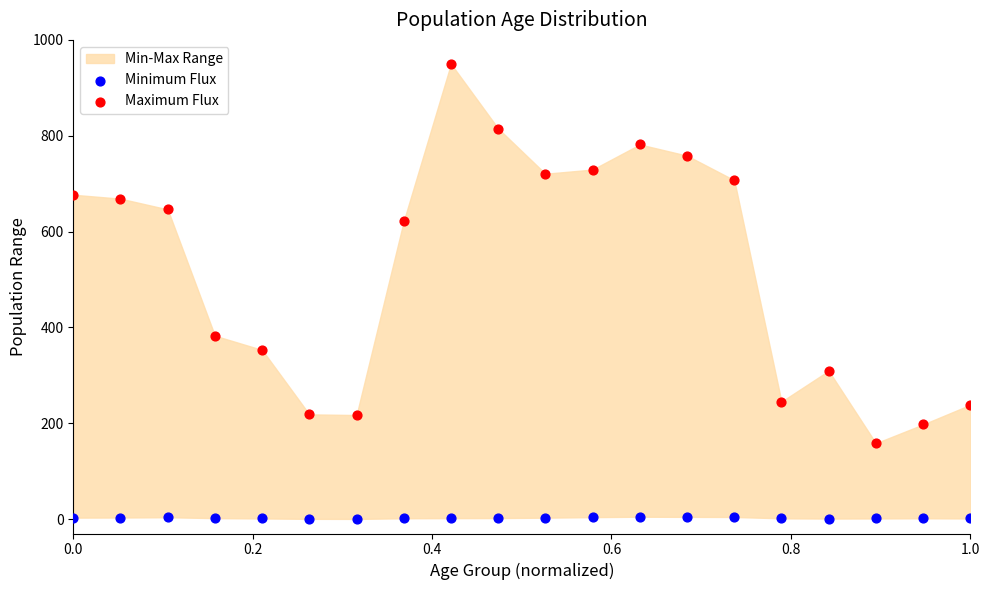

Across all data points, what is the range of X values (max minus min)?

1.0